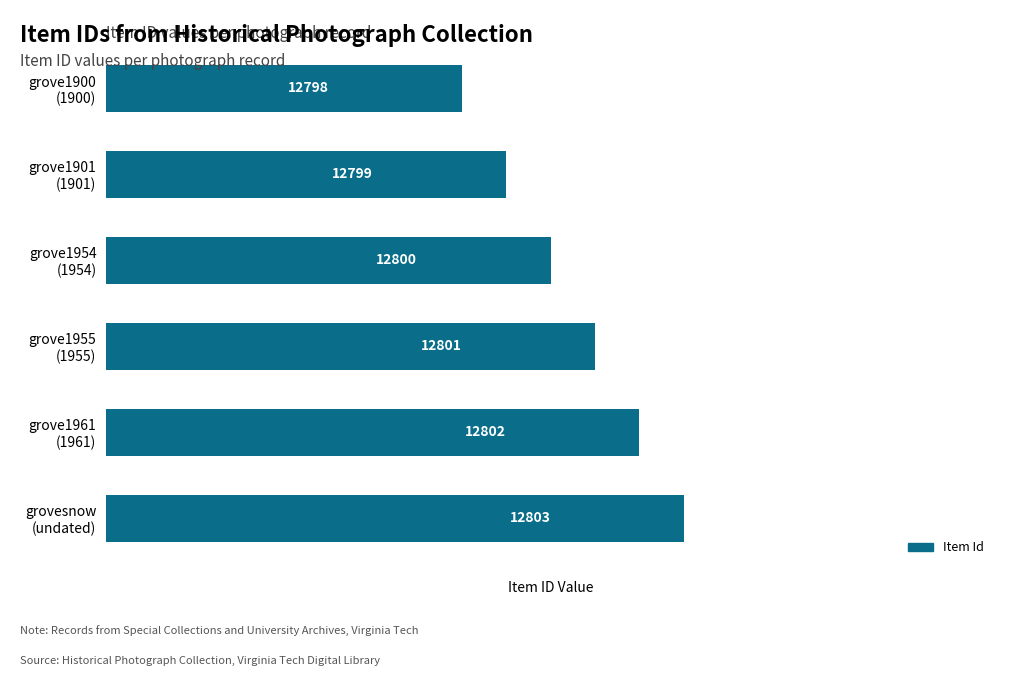

What is the smallest value displayed?

12798